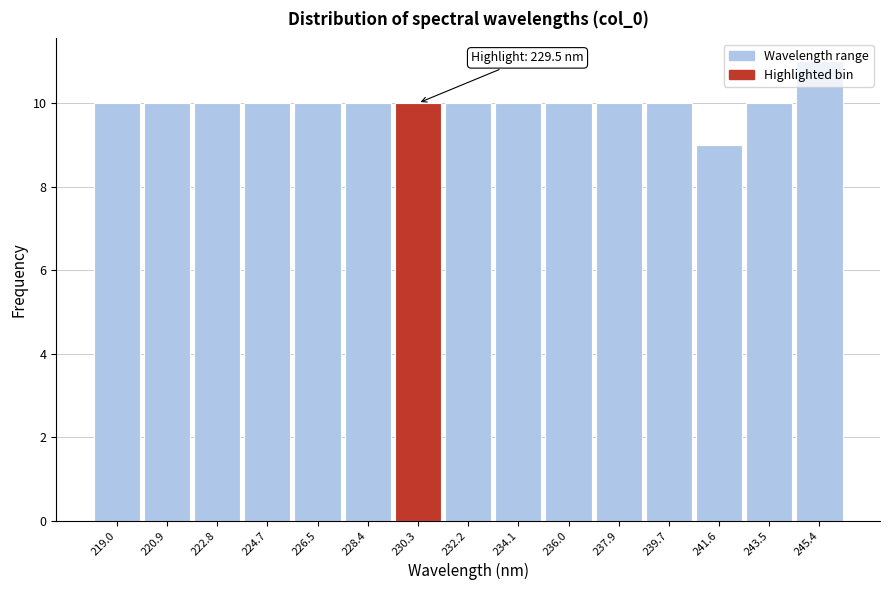

Over which range of the x-axis is the bar tallest?

244.4 to 246.4